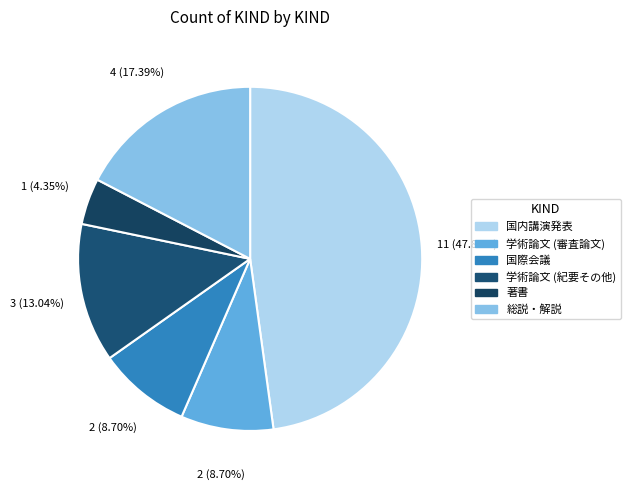

To the nearest percent, what portion does 国内講演発表 represent?

48%